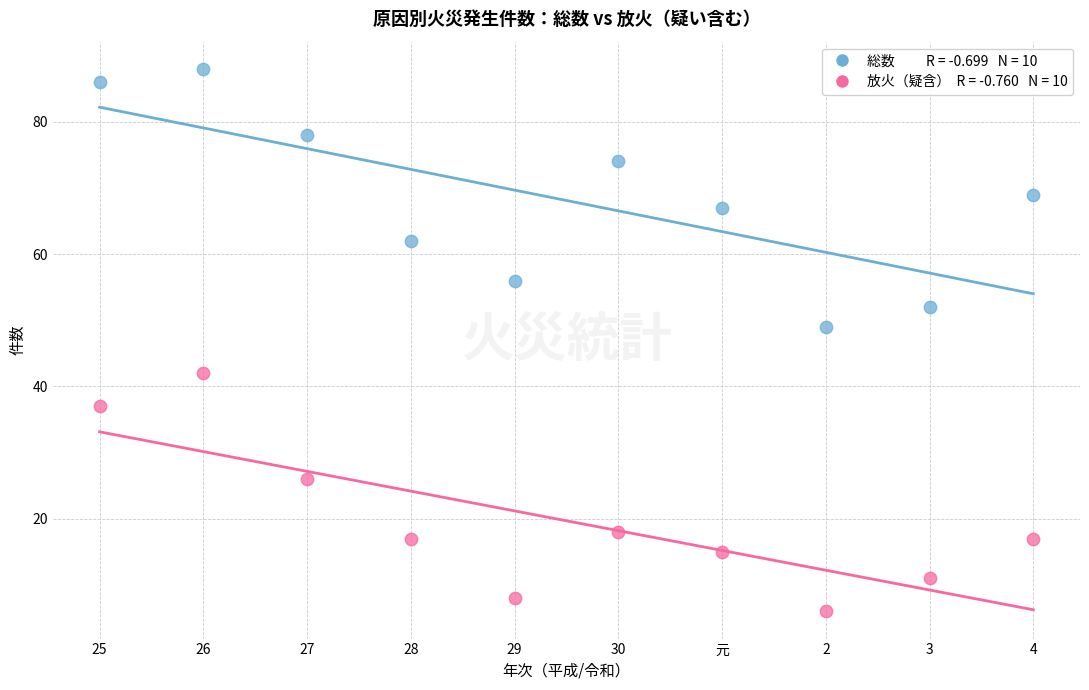

Across all series, what Y value is closest to 47?

49